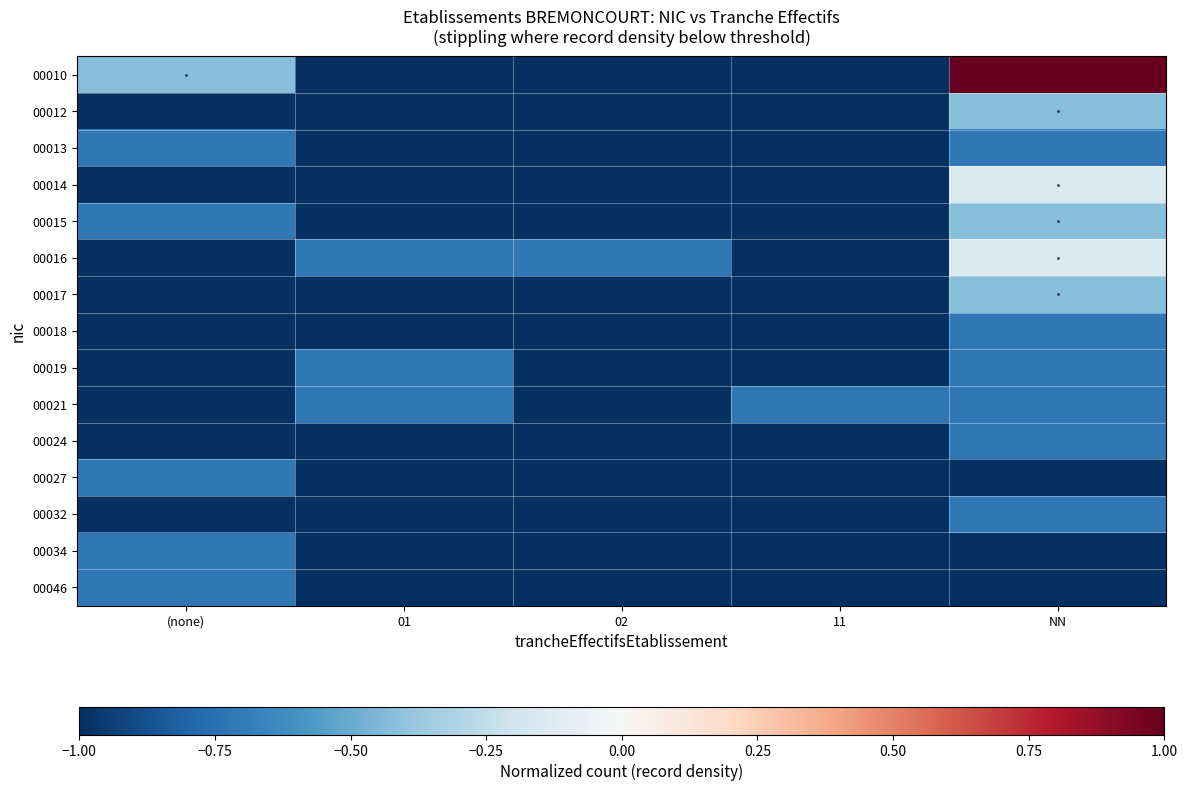

What is the total value across all series at NN?

-7.9